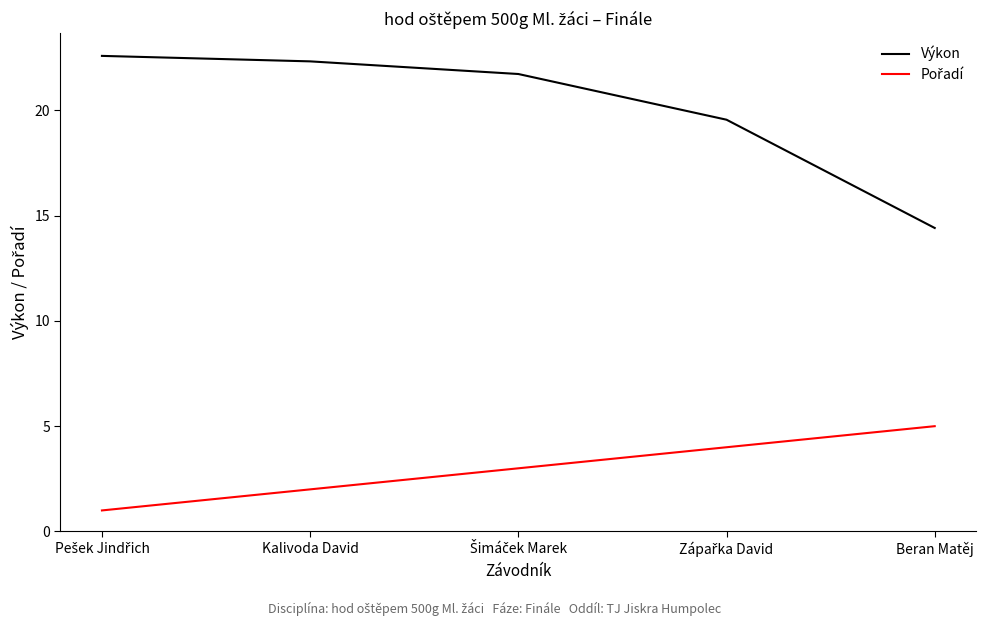

What is the difference between the second highest and minimum values in the Výkon series?

7.9